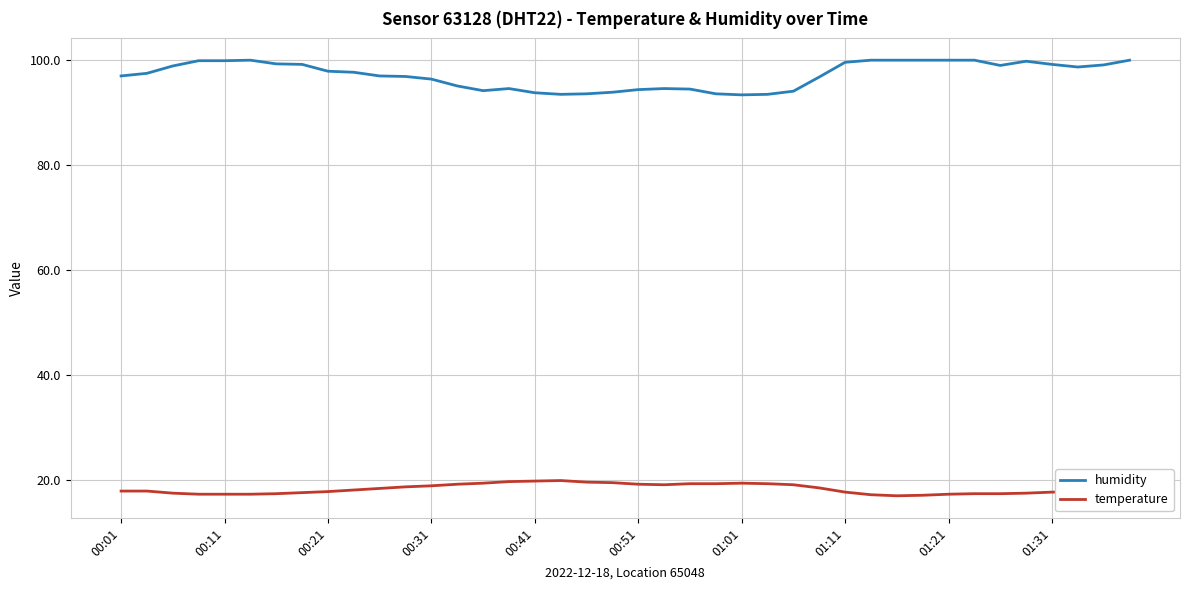

True or false: humidity and temperature cross at least once.

False